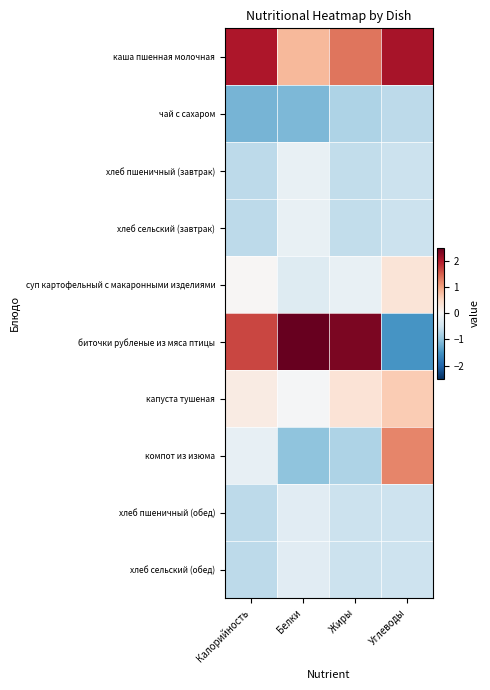

At which category does the chart reach its minimum across all series?

Углеводы